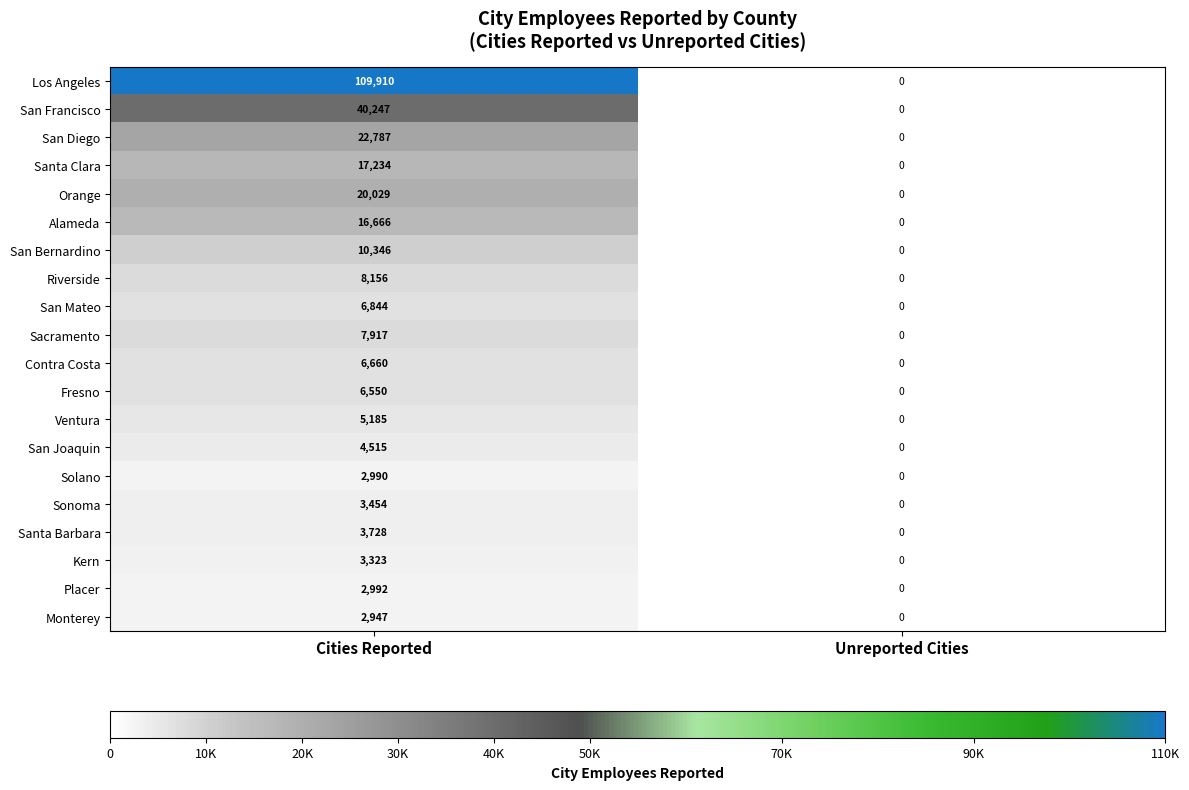

Where is Ventura nearest to the value 2592?

Unreported Cities